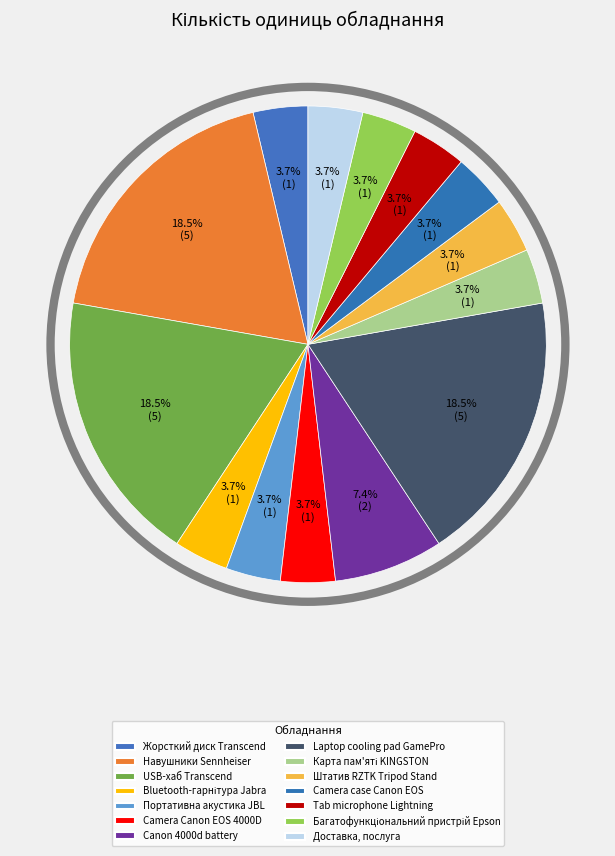

How many segments does this pie chart have?

14